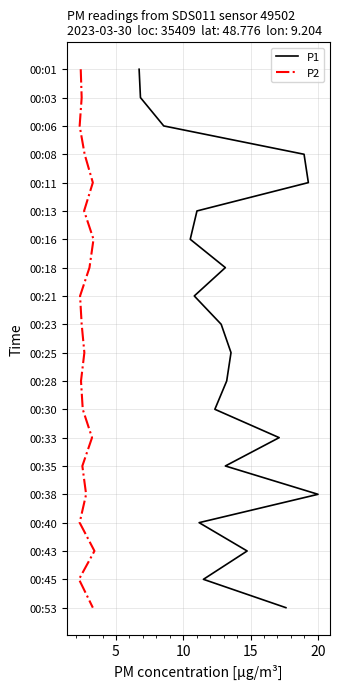

Which series has the largest range (max minus min)?

P1